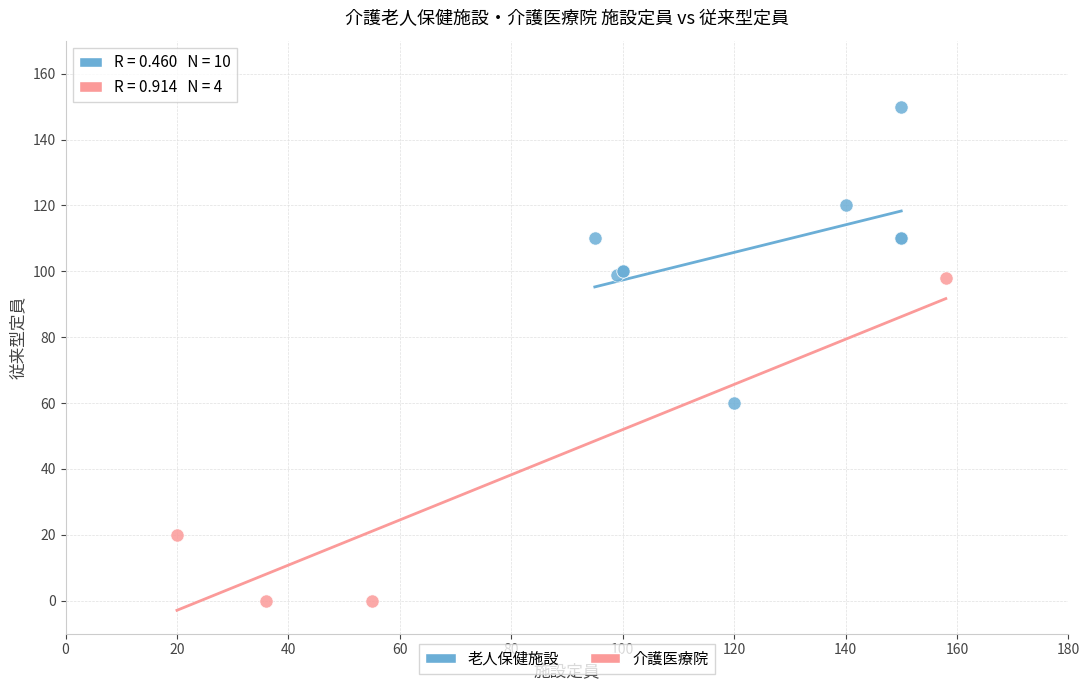

What are all the series names shown in the legend?

老人保健施設, 介護医療院